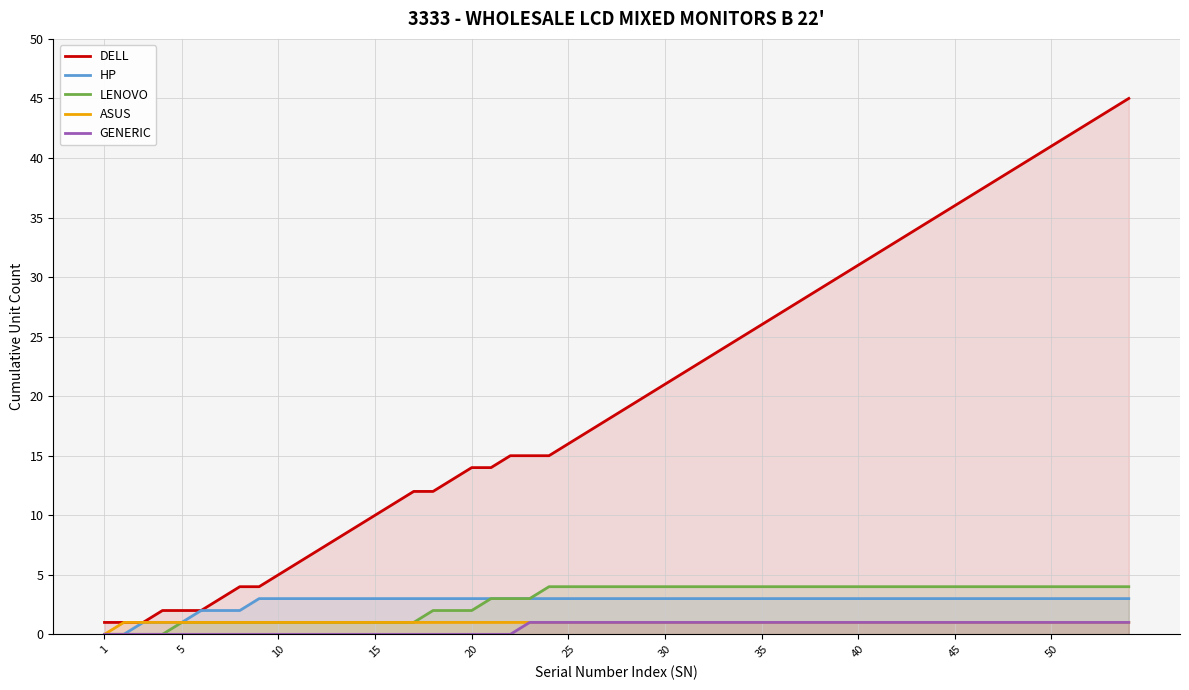

Which series has the largest range (max minus min)?

DELL